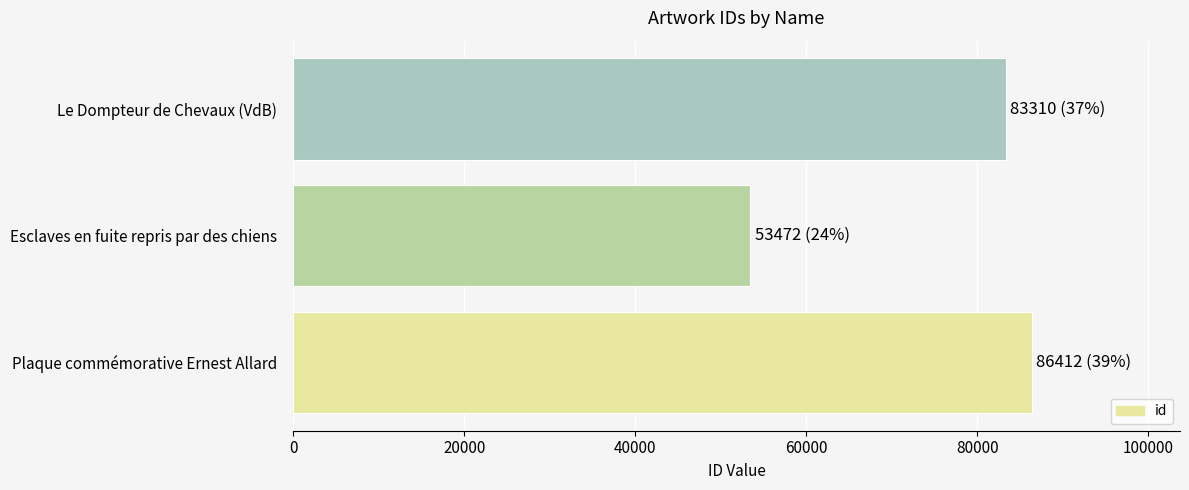

Count the number of data series in this chart.

1